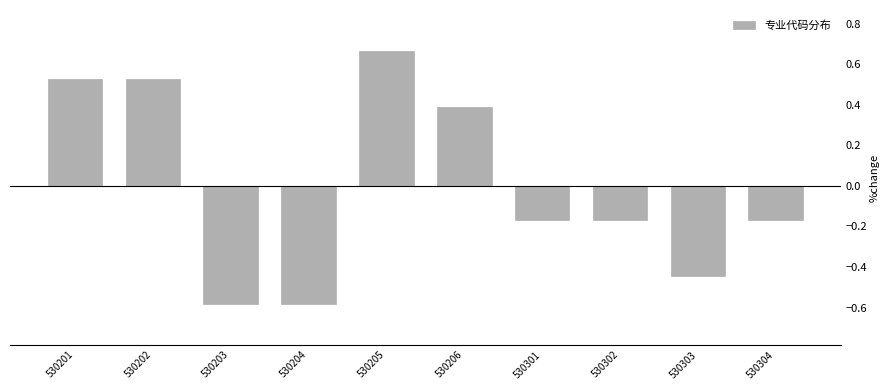

What value does the data have at 530206?

0.4